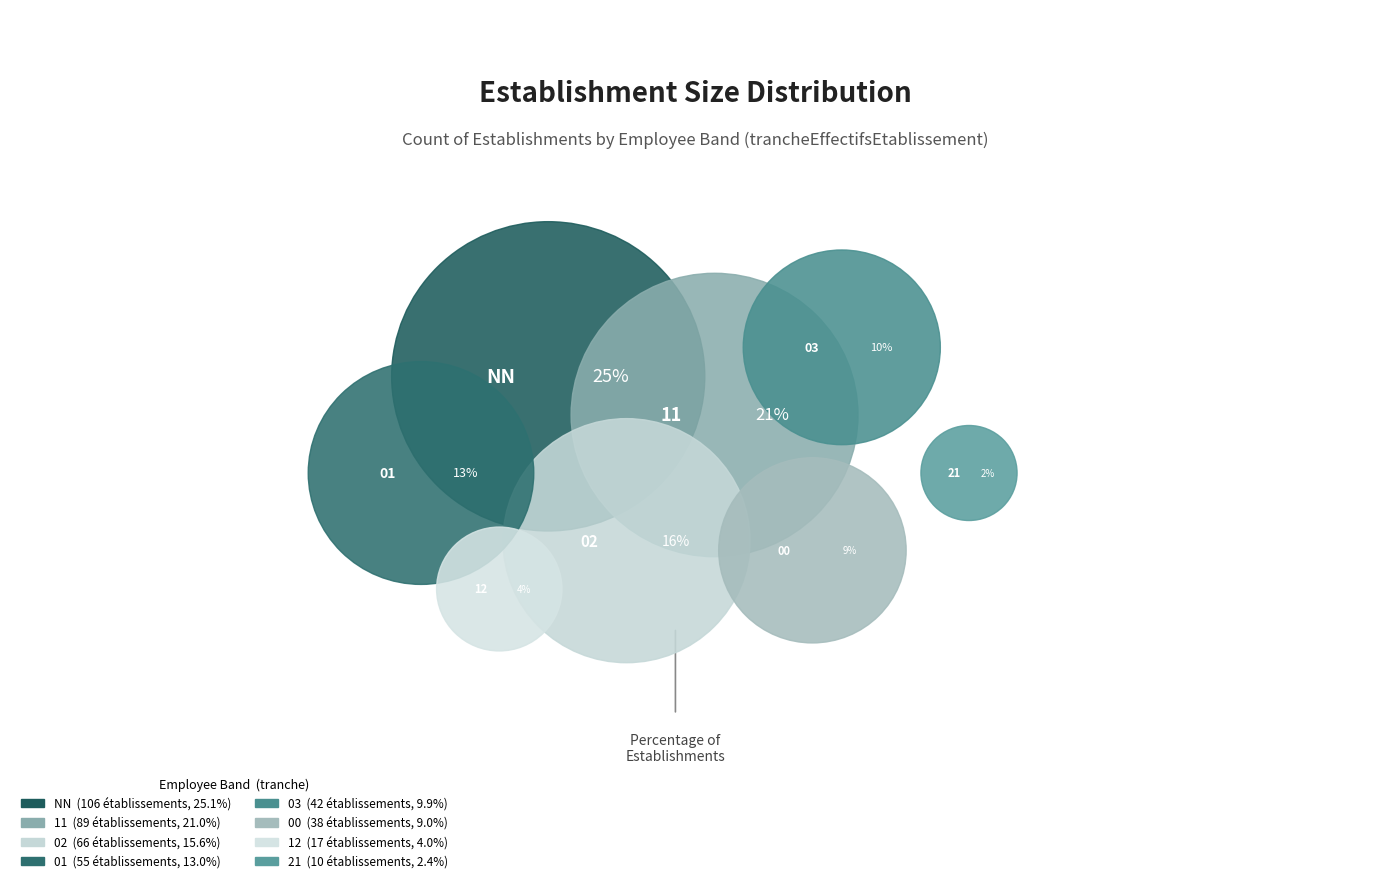

Which category has the biggest portion of the pie?

NN